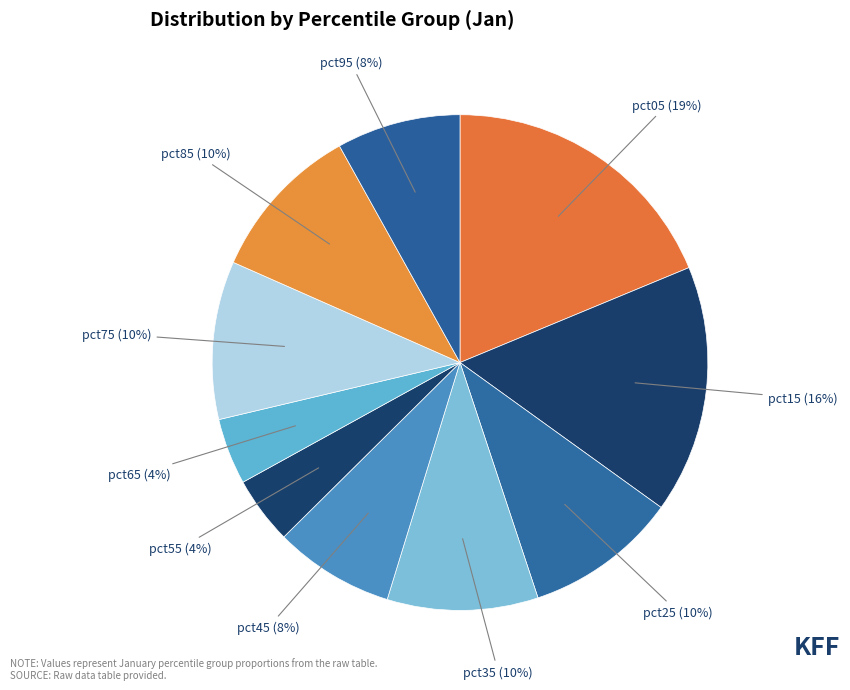

Count the number of slices in the pie.

10